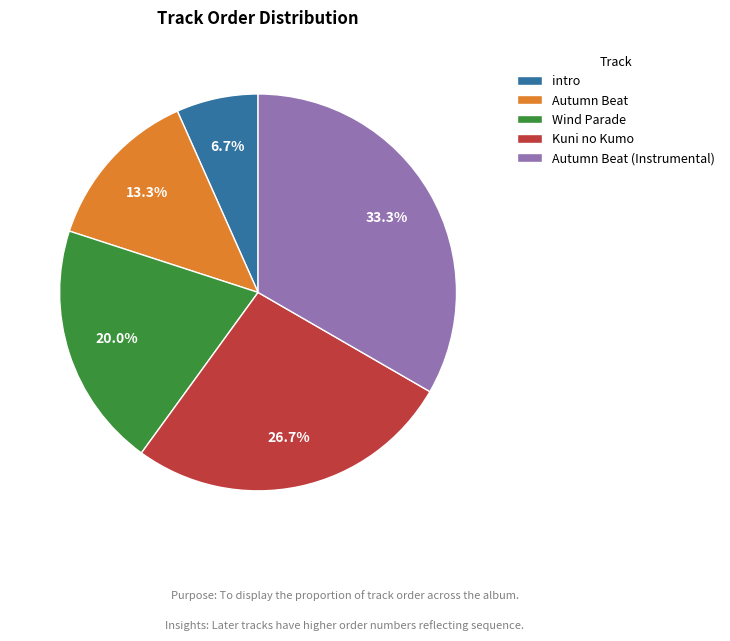

Which has a higher value, Autumn Beat (Instrumental) or Wind Parade?

Autumn Beat (Instrumental)